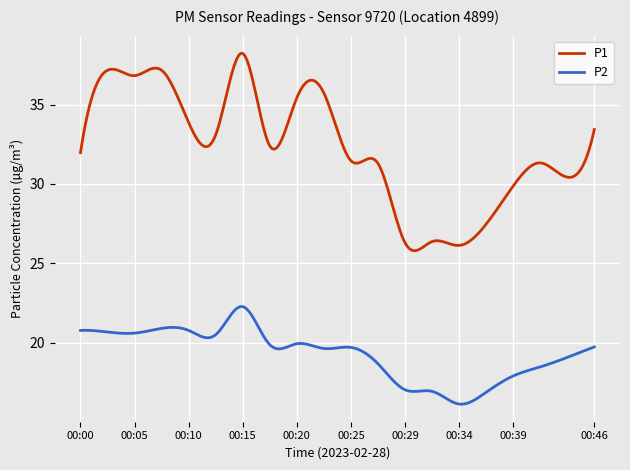

What is the difference between the maximum and minimum values in the P2 series?

6.2